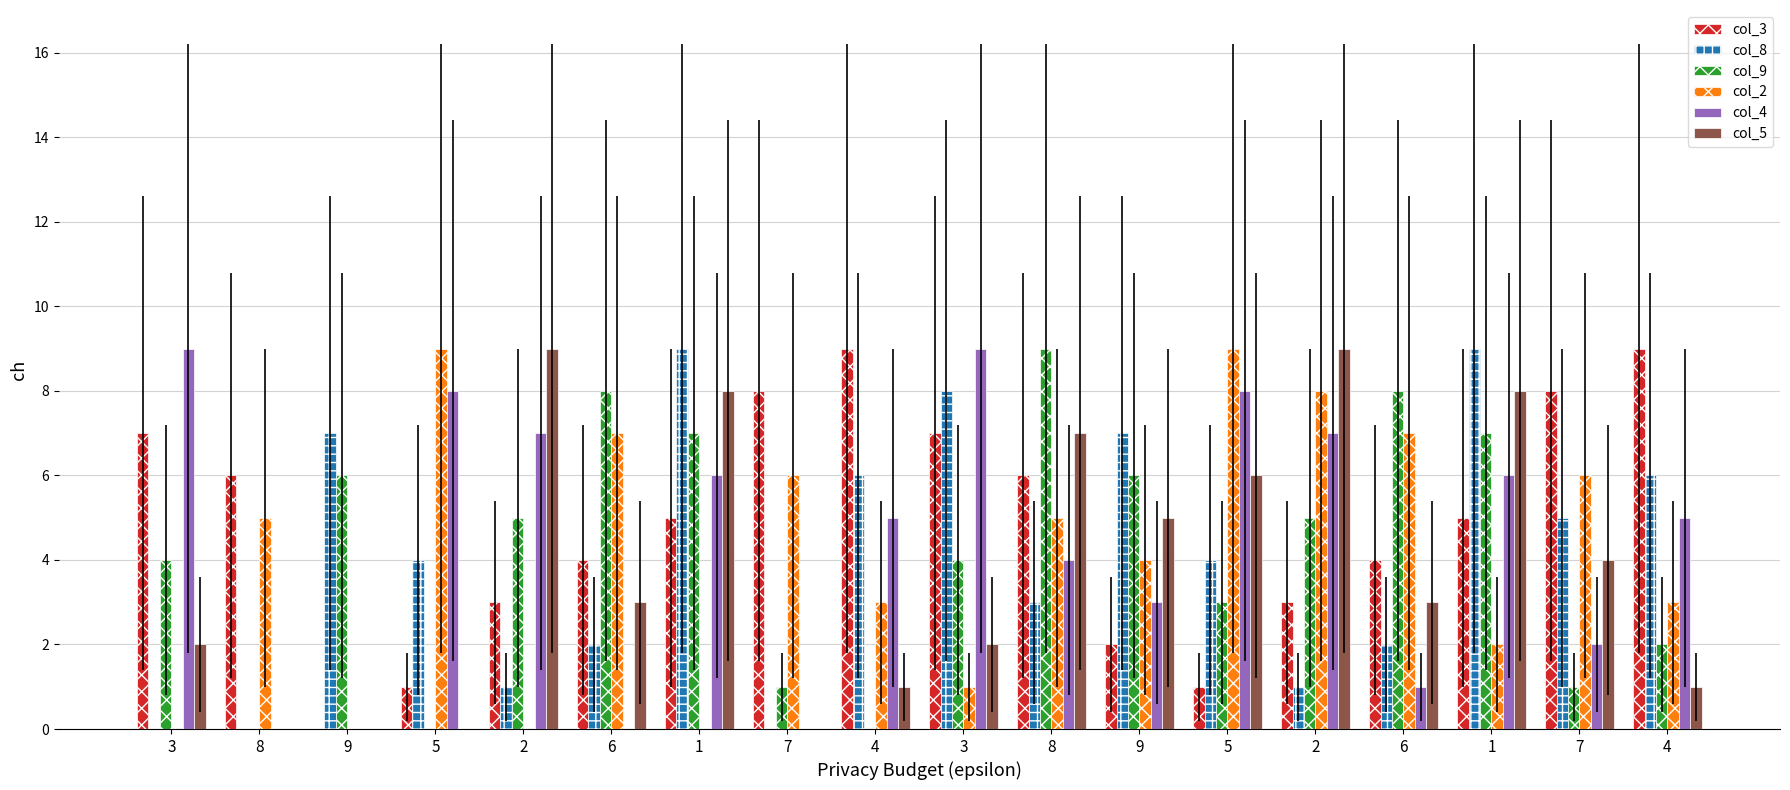

What is the highest value of the col_8 series?

9